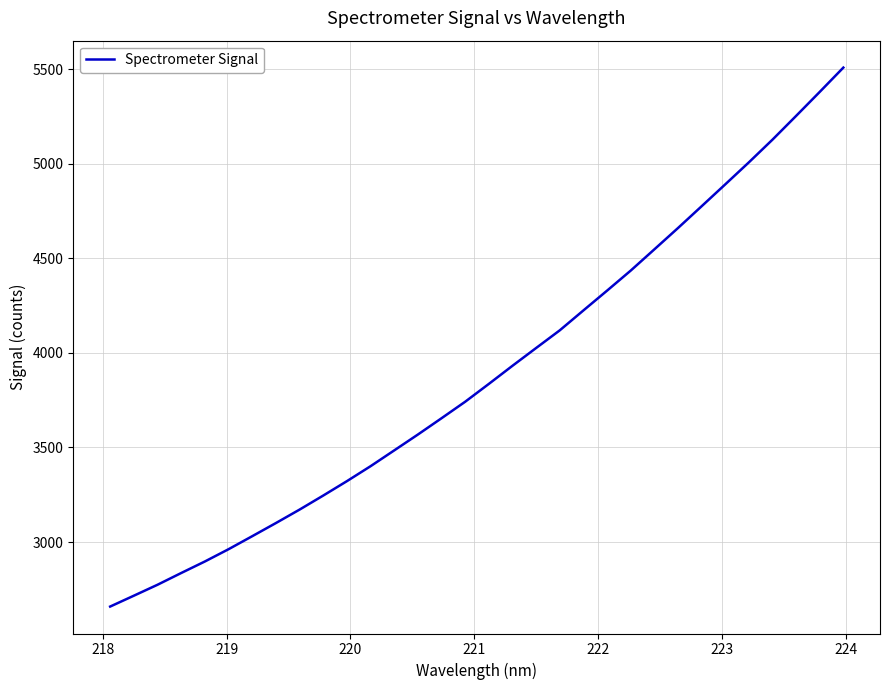

What is the difference between the maximum and minimum values?

2848.3